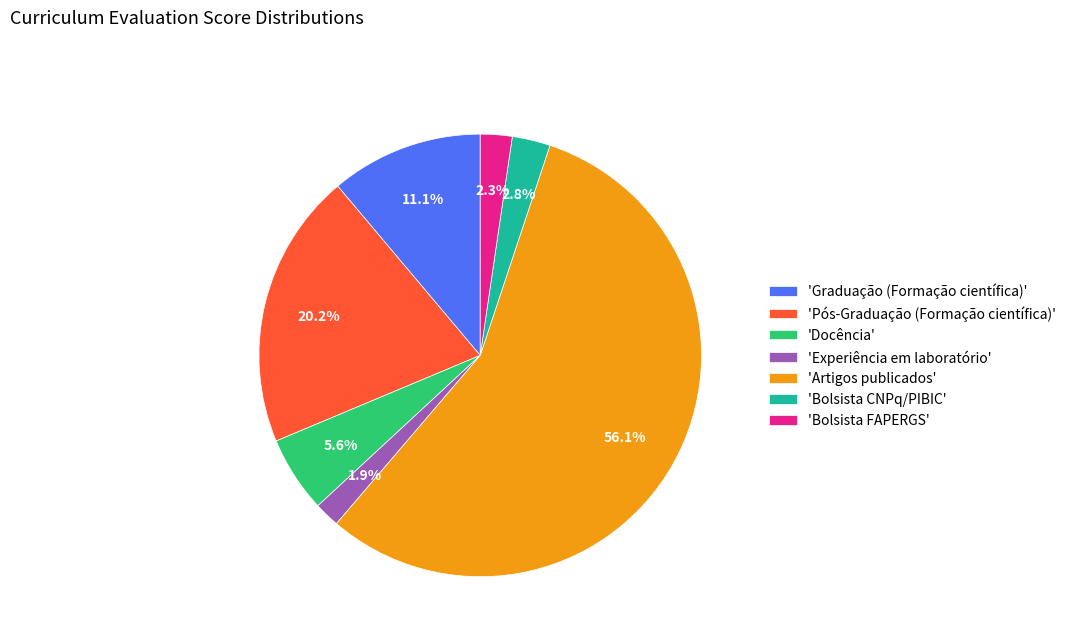

Between 'Pós-Graduação (Formação científica)' and 'Docência', which is larger?

'Pós-Graduação (Formação científica)'